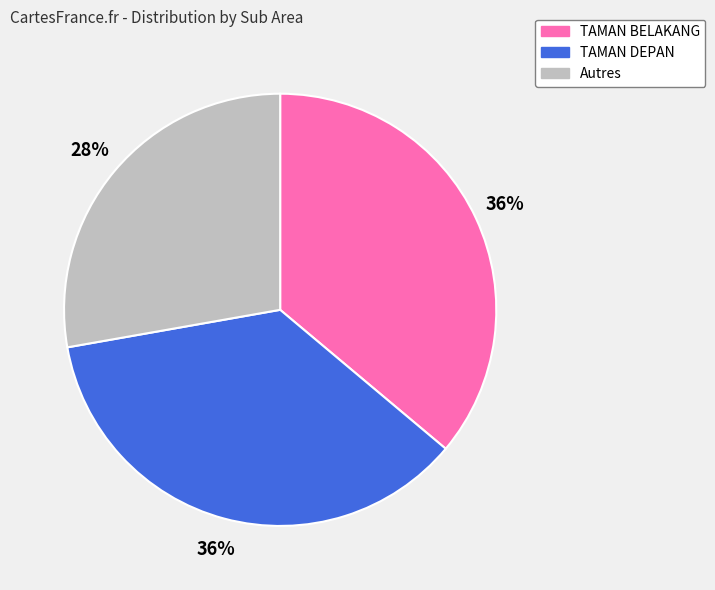

Is there any slice that represents more than half of the pie?

No